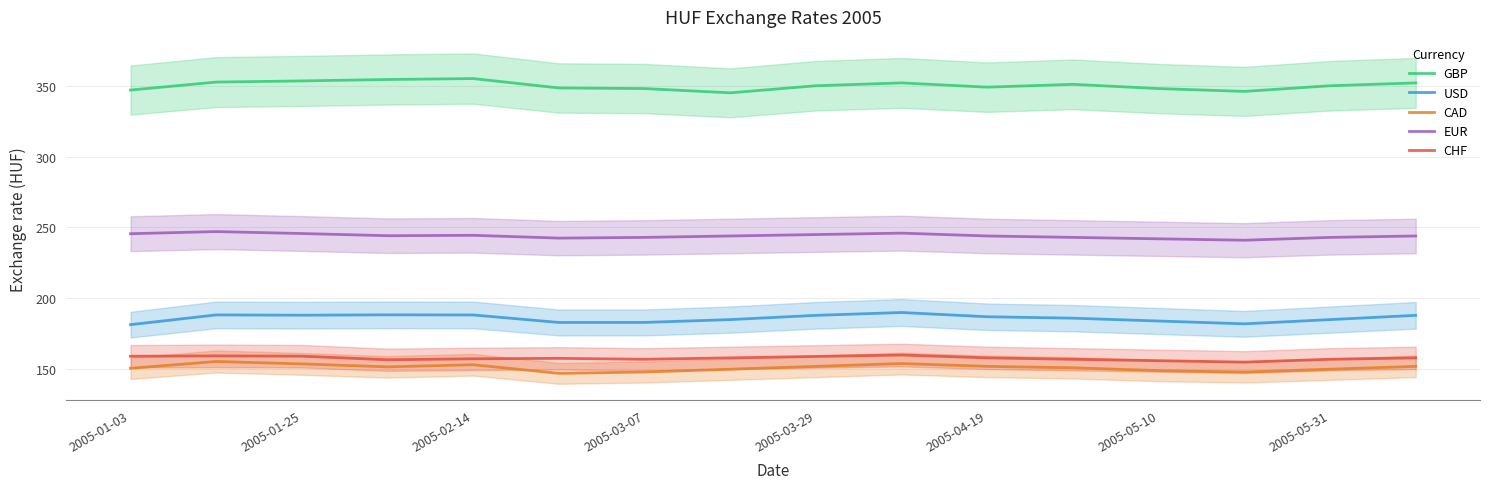

Rank the series by their maximum value, from lowest to highest.

CAD, CHF, USD, EUR, GBP